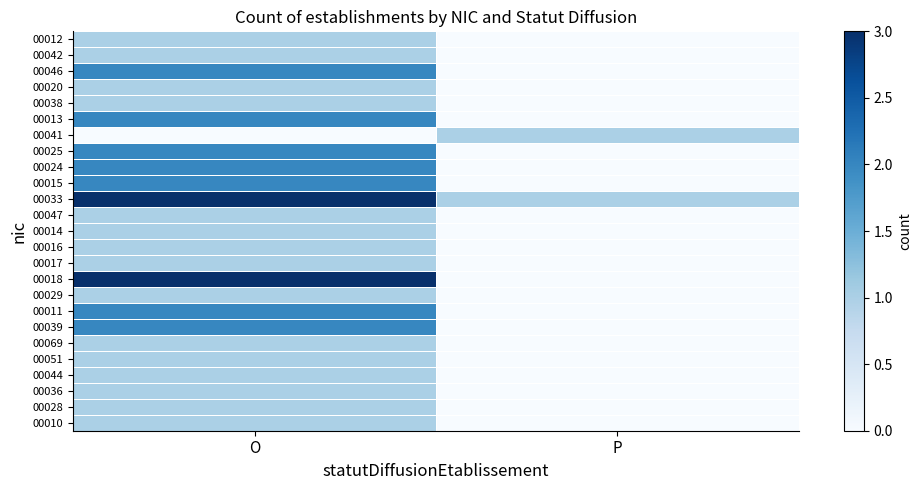

What is the spread (max minus min) of values at O?

3